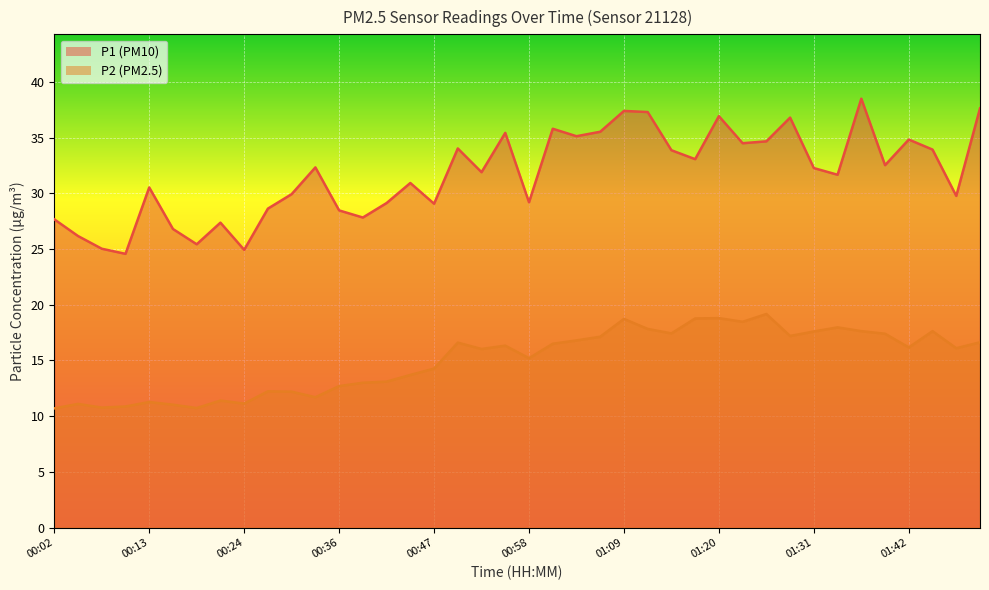

Reading right to left, what are all the values shown in this chart?

P1: 37.6	29.8	33.9	34.8	32.5	38.5	31.7	32.3	36.8	34.7	34.5	36.9	33.1	33.9	37.3	37.4	35.5	35.1	35.8	29.2	35.4	31.9	34.0	29.1	30.9	29.1	27.8	28.5	32.3	29.9	28.6	24.9	27.4	25.4	26.8	30.5	24.6	25.0	26.2	27.7
P2: 16.6	16.1	17.6	16.2	17.4	17.6	18.0	17.6	17.2	19.2	18.5	18.8	18.8	17.4	17.8	18.7	17.1	16.8	16.5	15.2	16.3	16.0	16.6	14.3	13.7	13.1	13.0	12.7	11.7	12.2	12.2	11.1	11.4	10.7	11.0	11.3	10.9	10.8	11.1	10.7